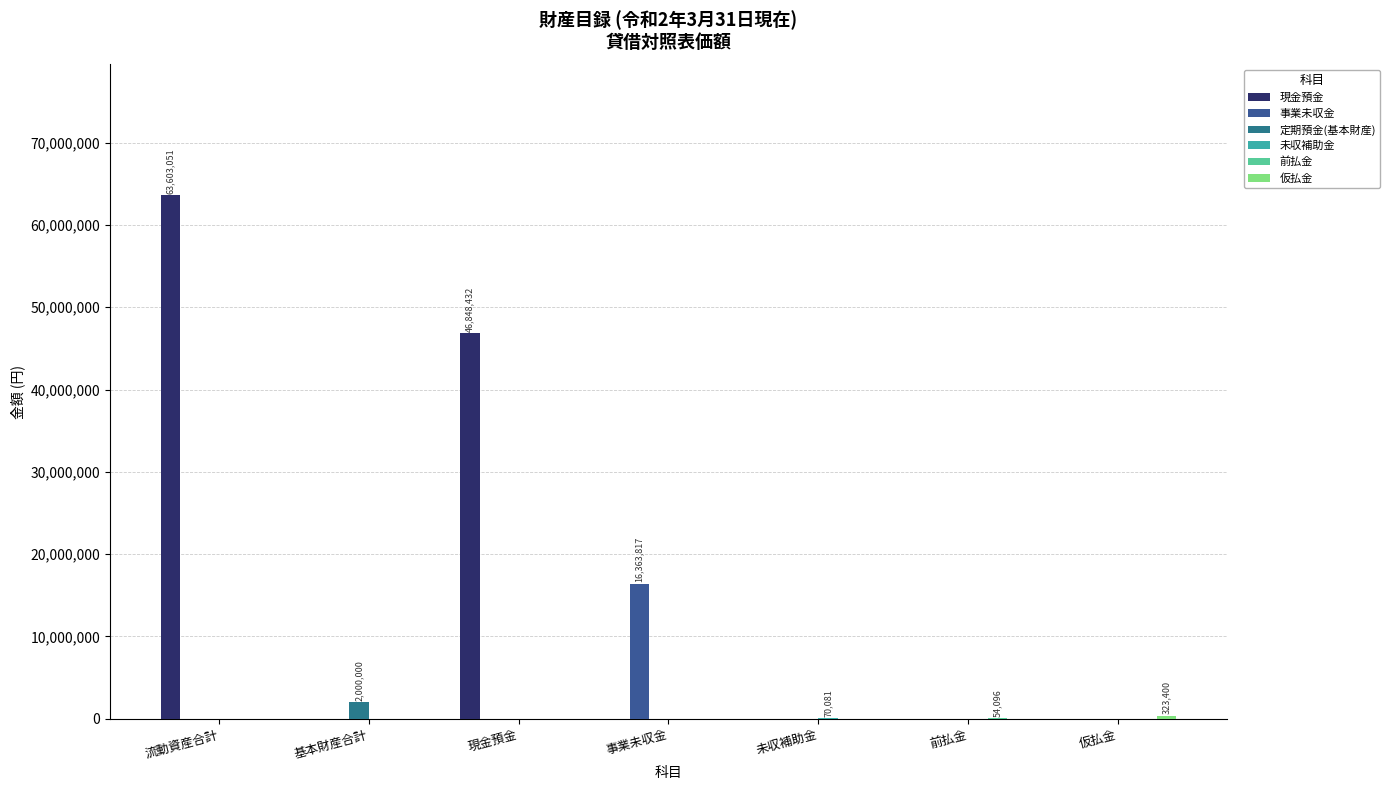

Where is 定期預金(基本財産) nearest to the value 1000000?

流動資産合計